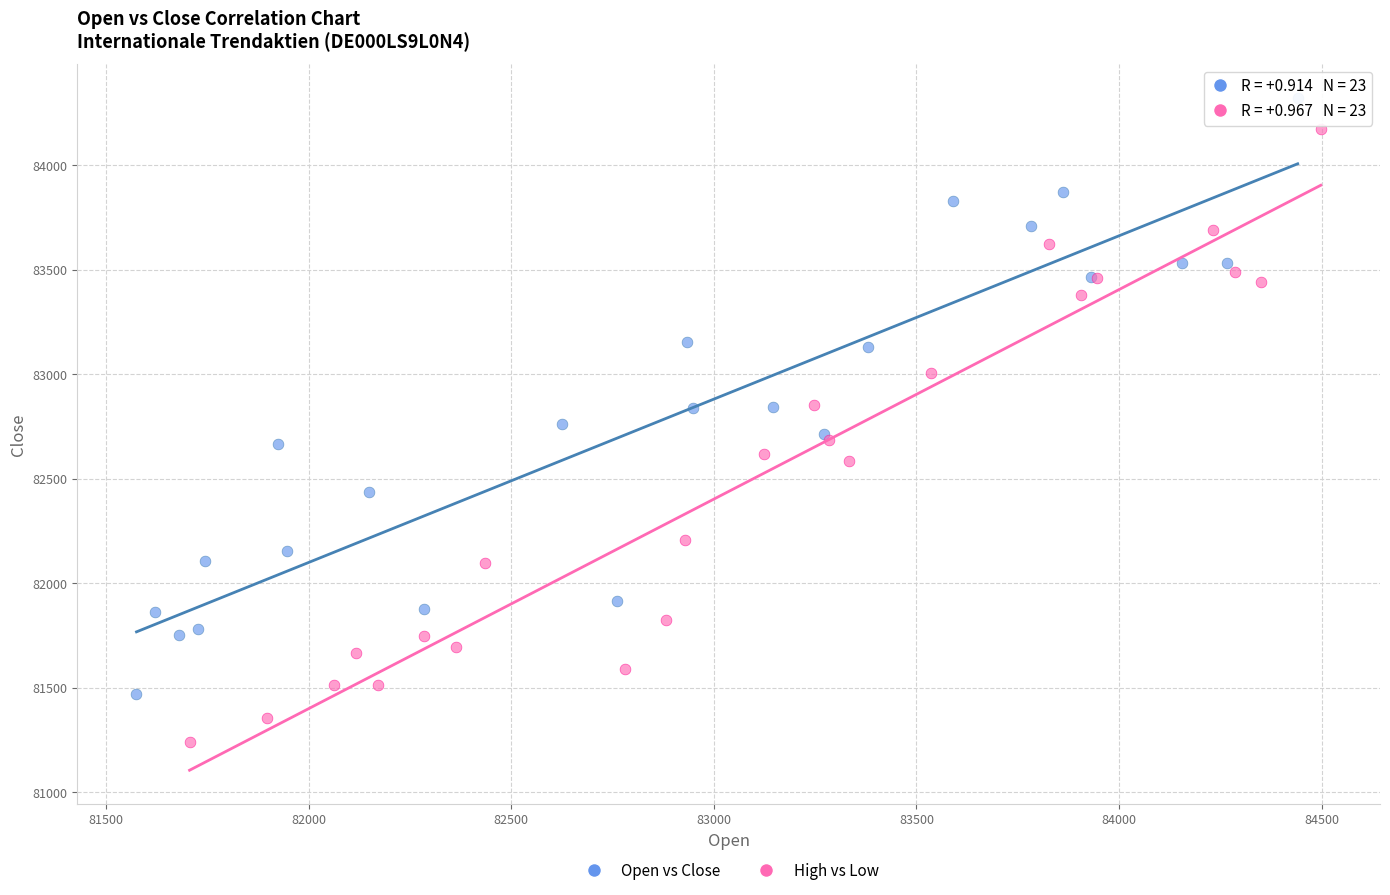

Which series has the largest Y range (max minus min)?

High vs Low